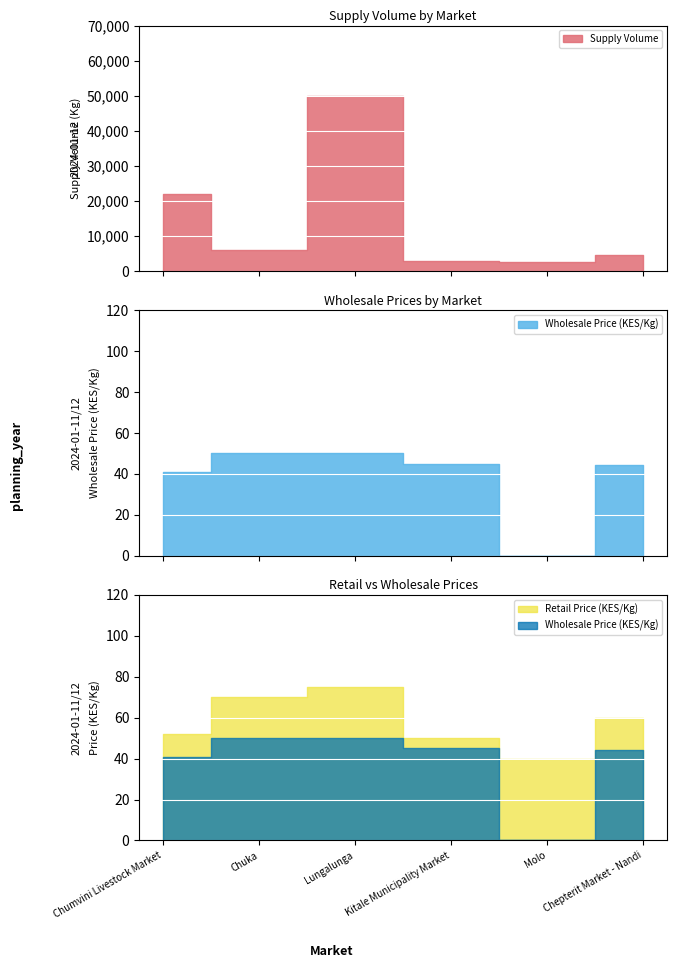

What is the maximum value shown in the chart?

50000